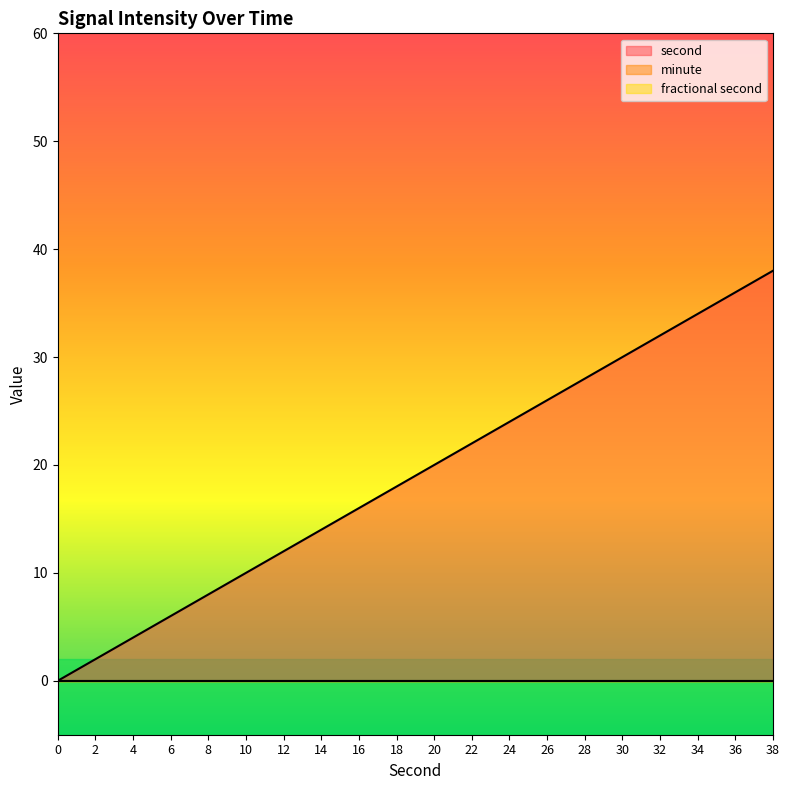

What are all the series names shown in the legend?

second, minute, fractional second